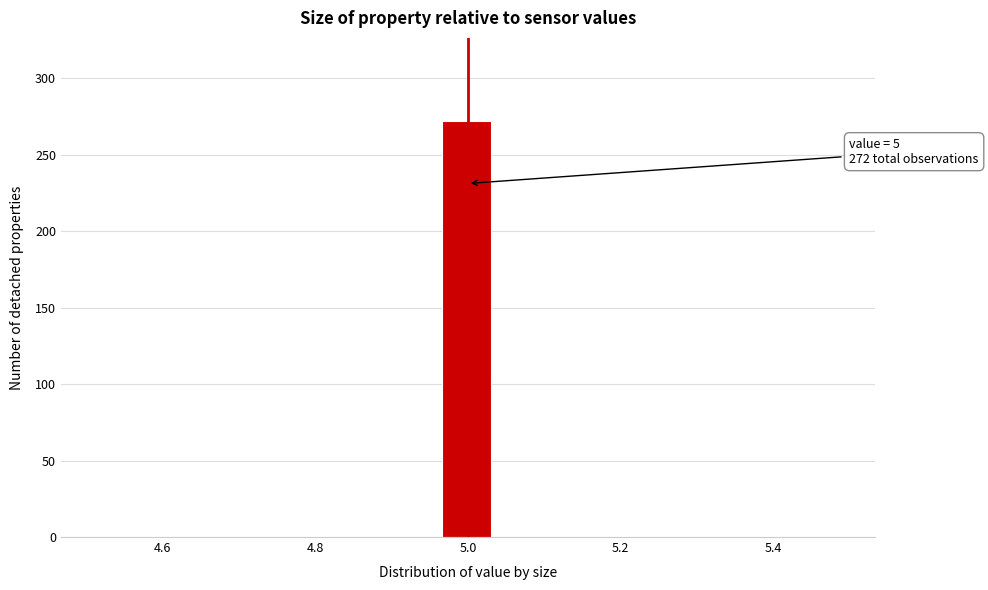

Around what value on the x-axis is the tallest bar? Give the approximate position of its centre, as read against the axis.

5.00